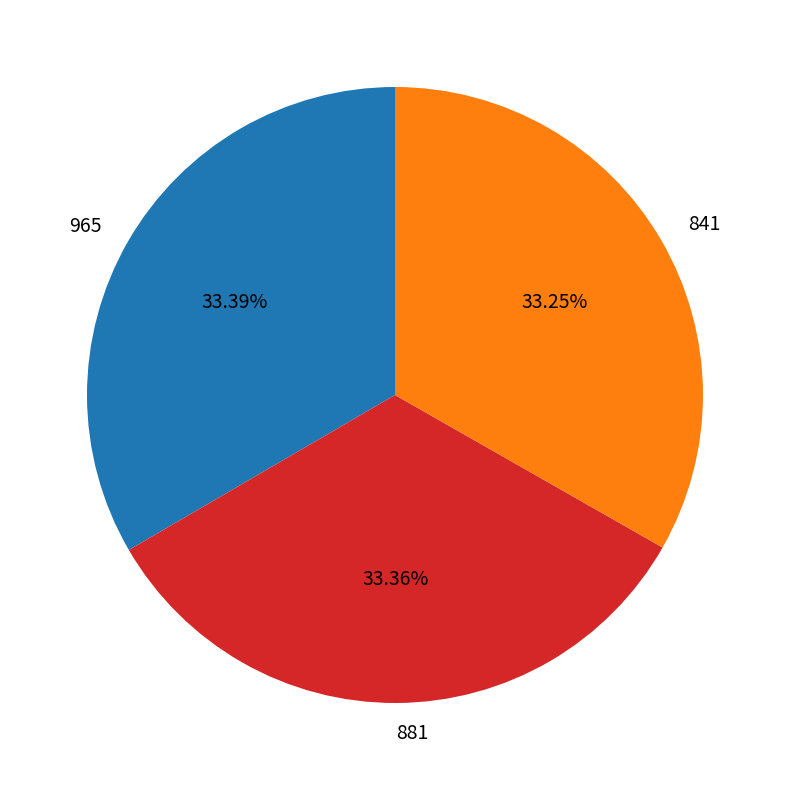

What is the ratio of the value at 841 to the value at 881?

1.0